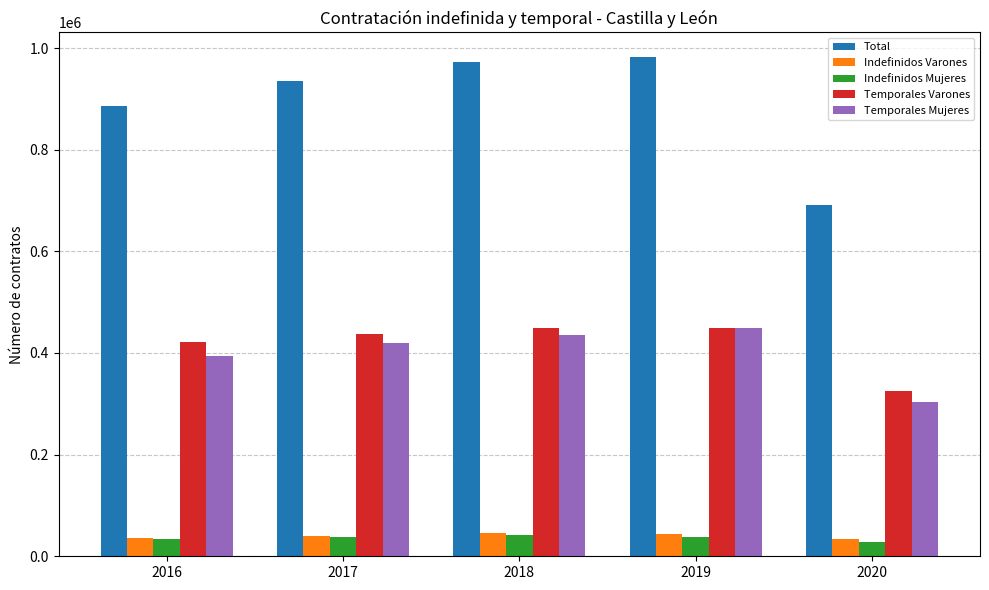

Between 2017 and 2020, which series saw the biggest shift?

Total